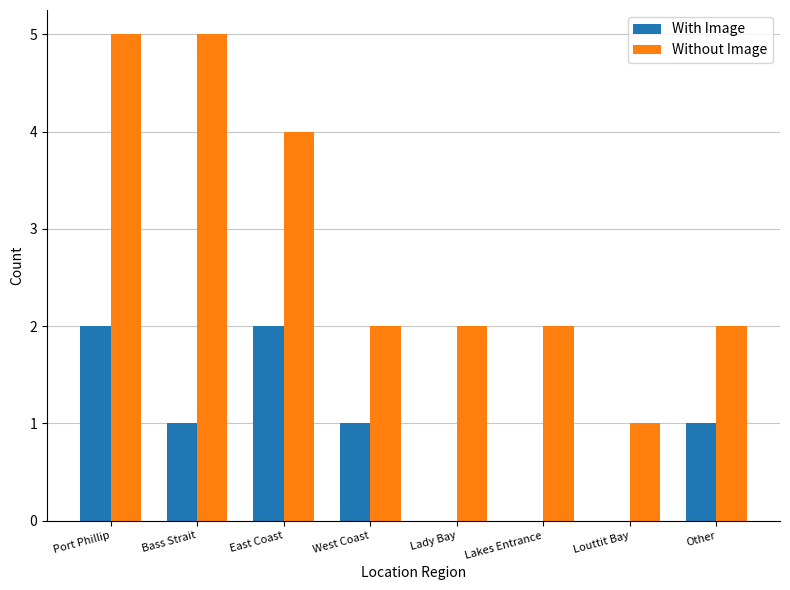

Which series has the largest range (max minus min)?

Without Image